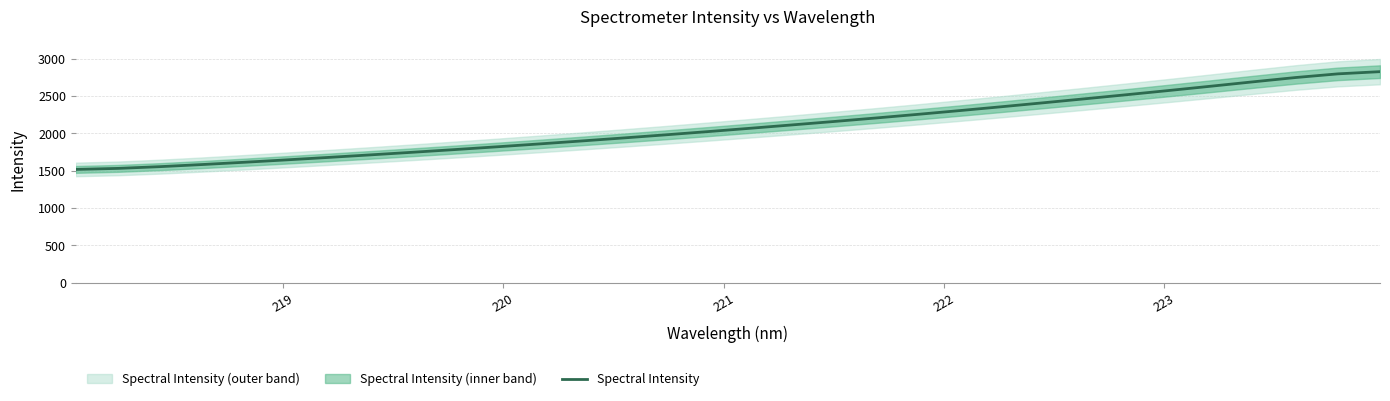

How many values are below 2066?

16